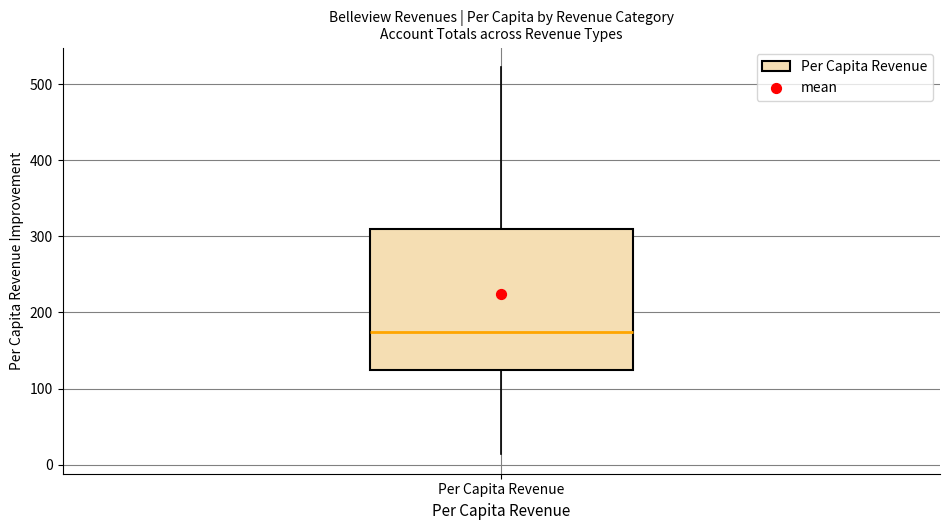

Where is the upper edge of the box for Per Capita Revenue on the y-axis? The values are not printed on the chart, so give them approximately, as read against the axis.

310